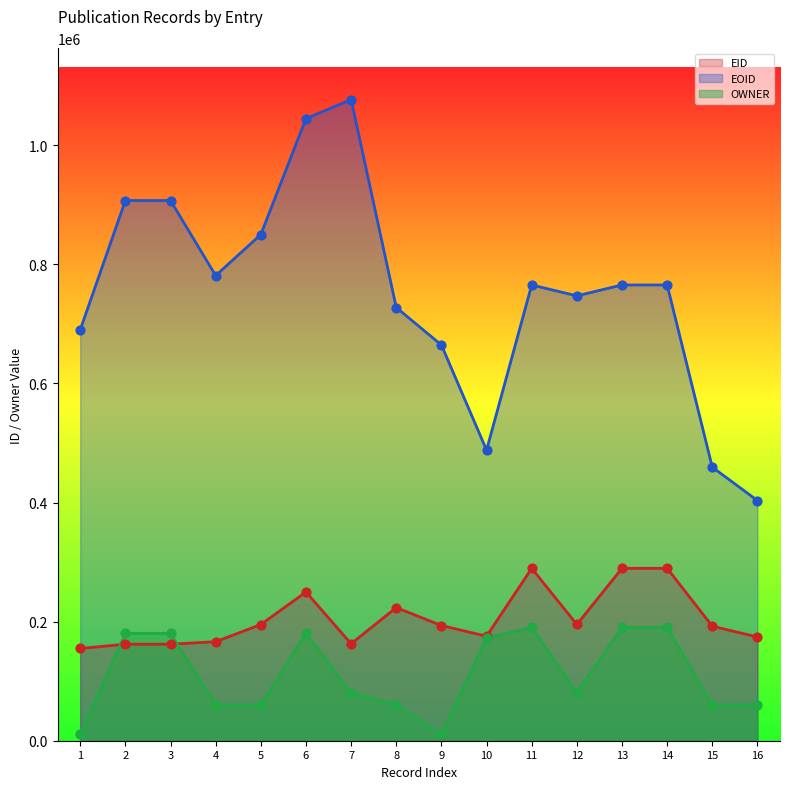

Which series reaches the minimum Y coordinate?

OWNER